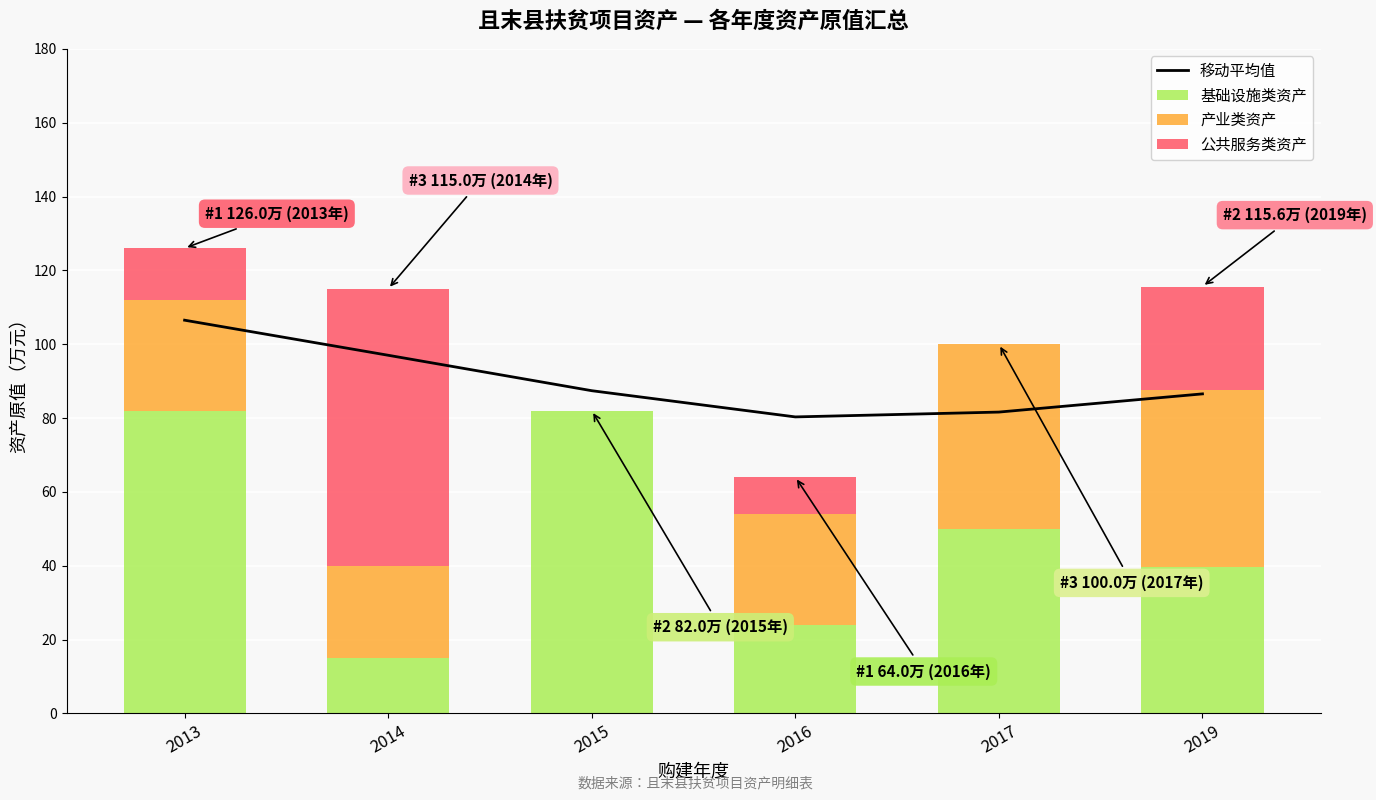

Which series has the largest total across all categories?

移动平均值